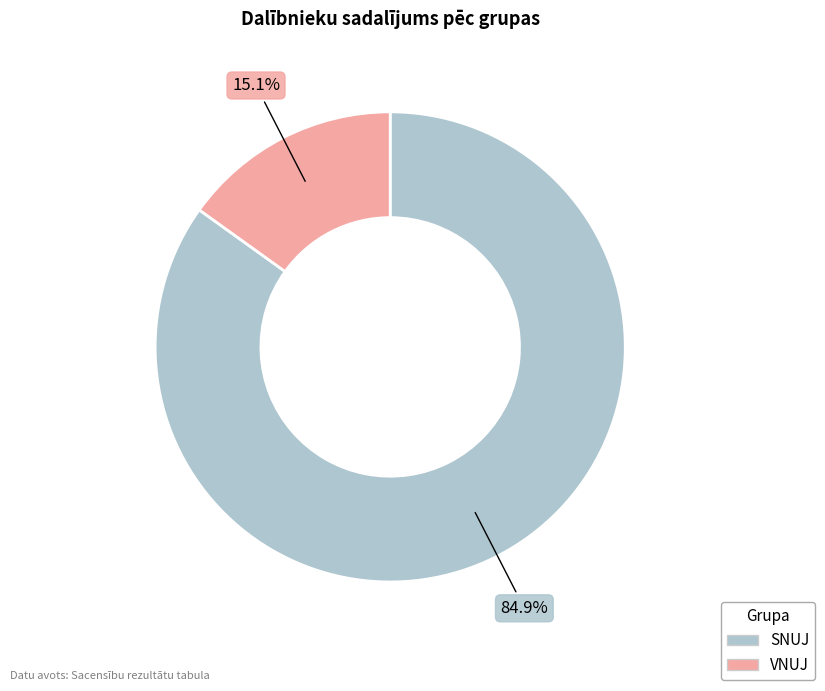

Rank the categories by value from highest to lowest.

SNUJ, VNUJ